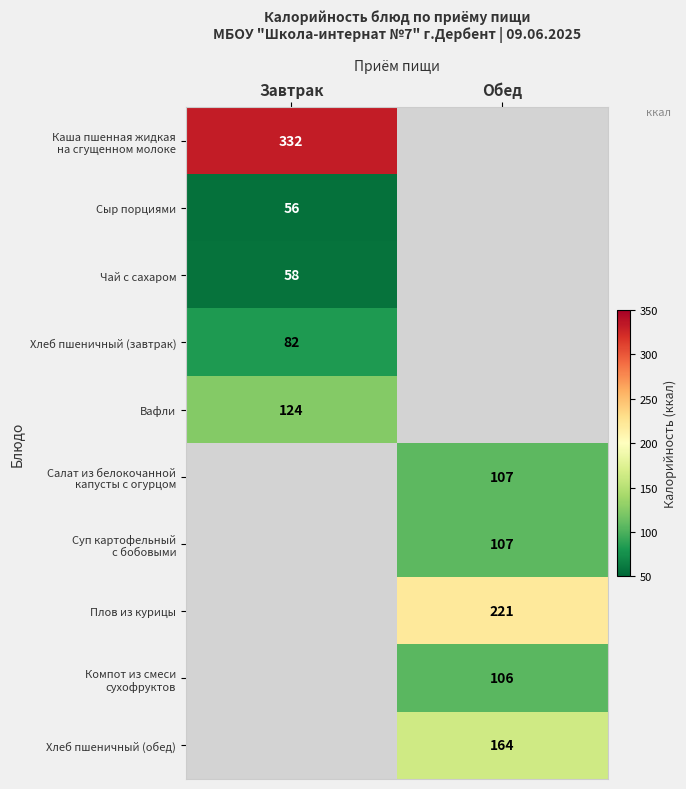

At how many categories does at least one series exceed 146?

2